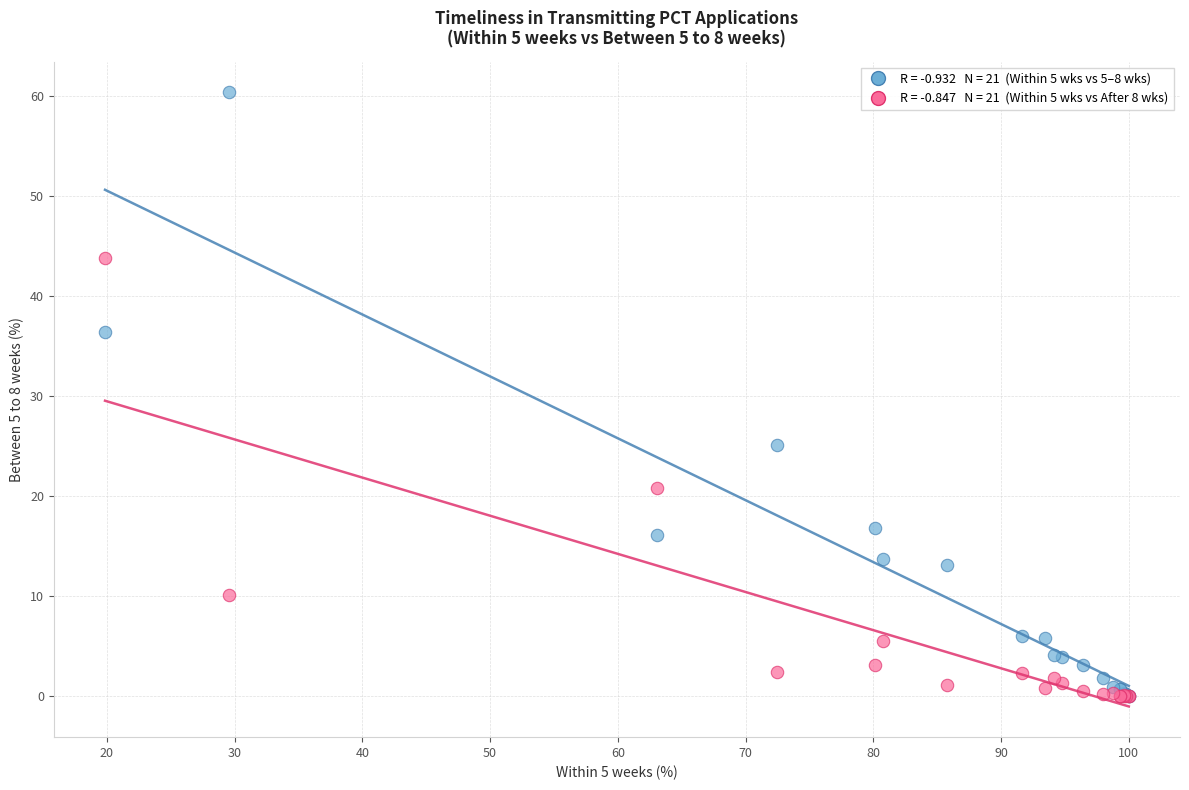

Across all series, what Y value is closest to 30?

25.1